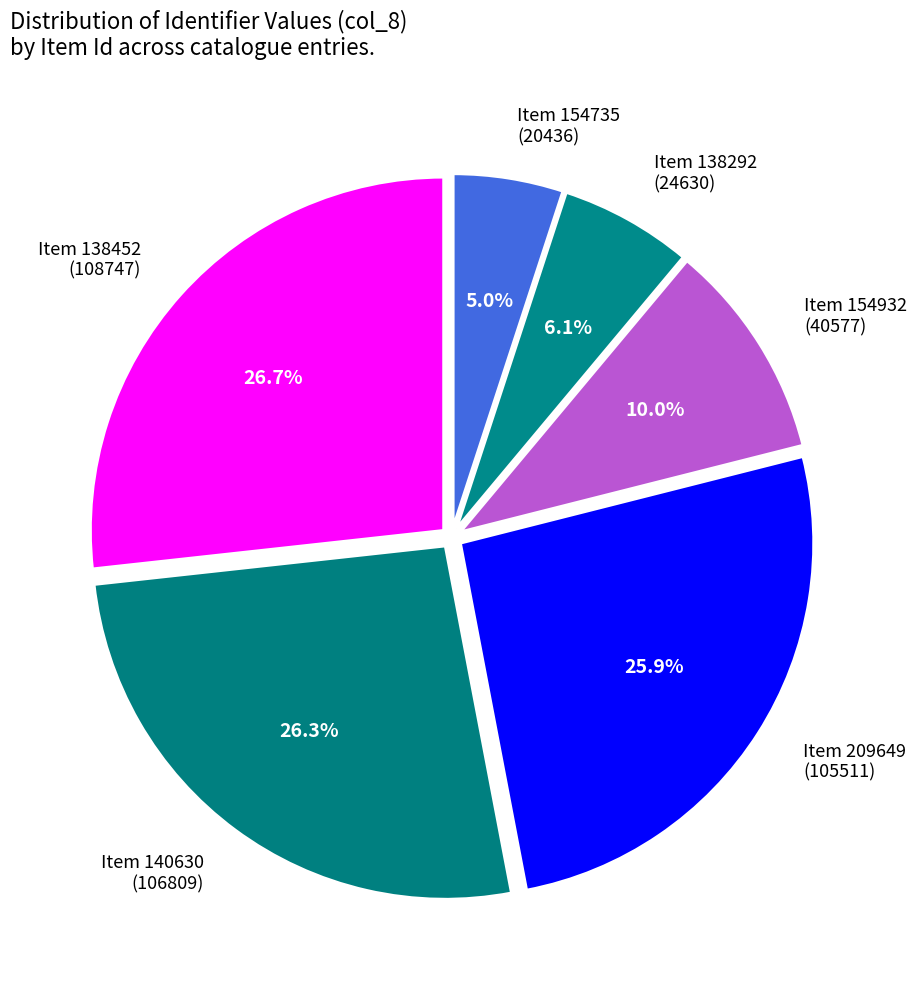

Which has a higher value, Item 154735 (20436) or Item 138452 (108747)?

Item 138452 (108747)